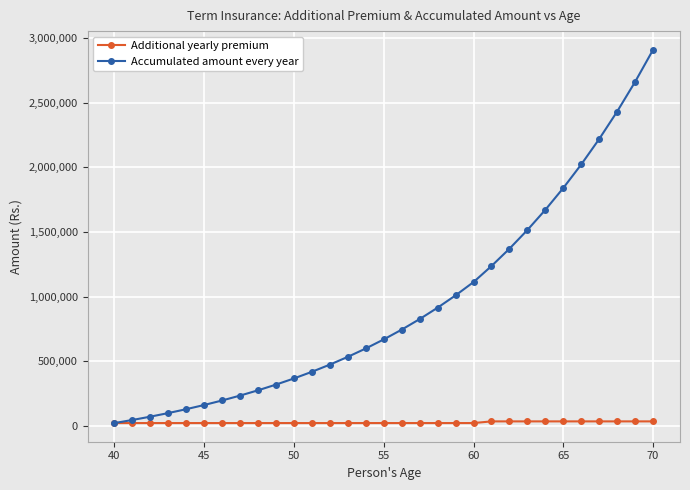

Does the chart have visible grid lines?

Yes